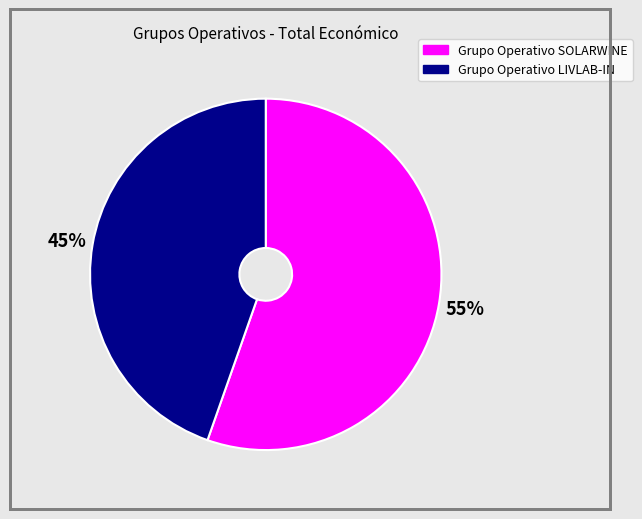

Does any single category account for the majority?

Yes